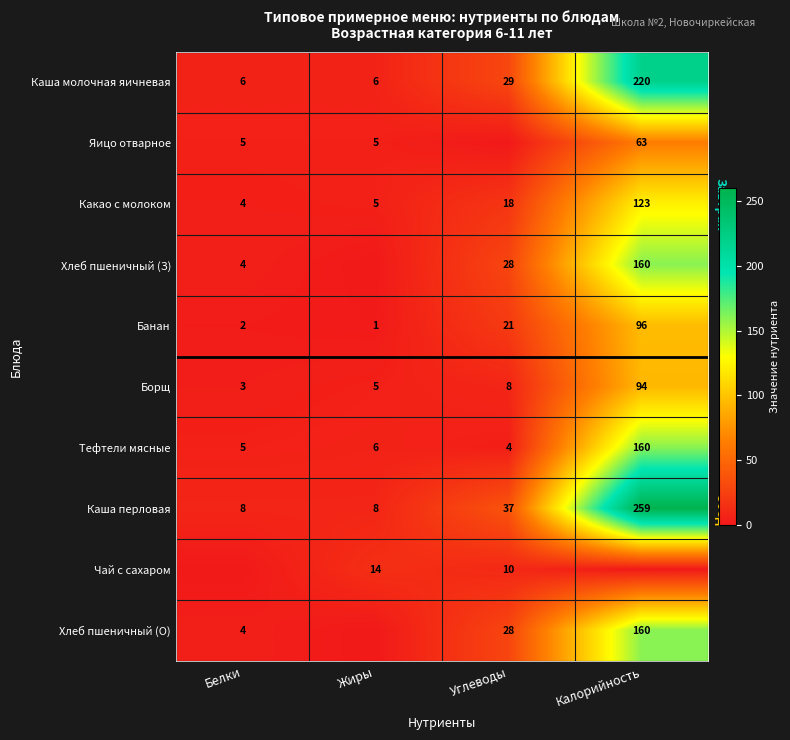

Is it true that Каша молочная яичневая equals 299 at Калорийность?

False